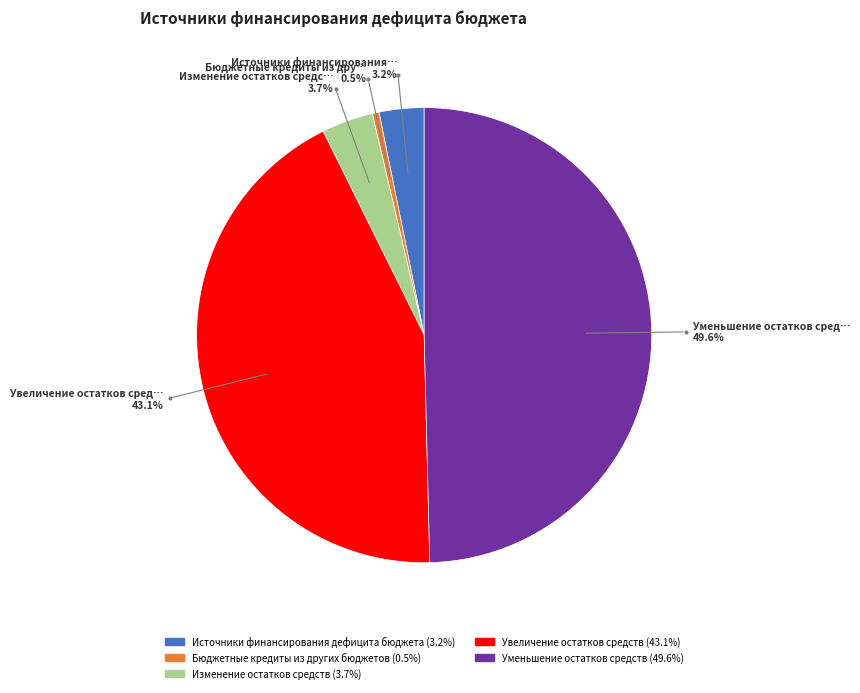

How much of the chart is everything except Изменение остатков средств?

96.3%